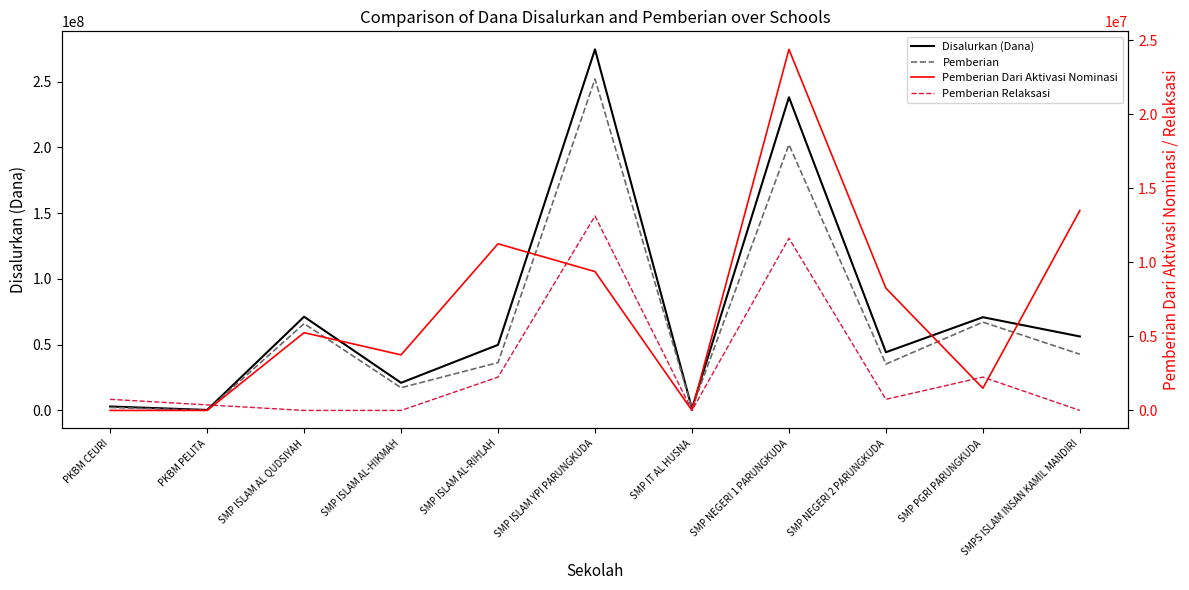

Which series has the largest total across all categories?

Disalurkan (Dana)